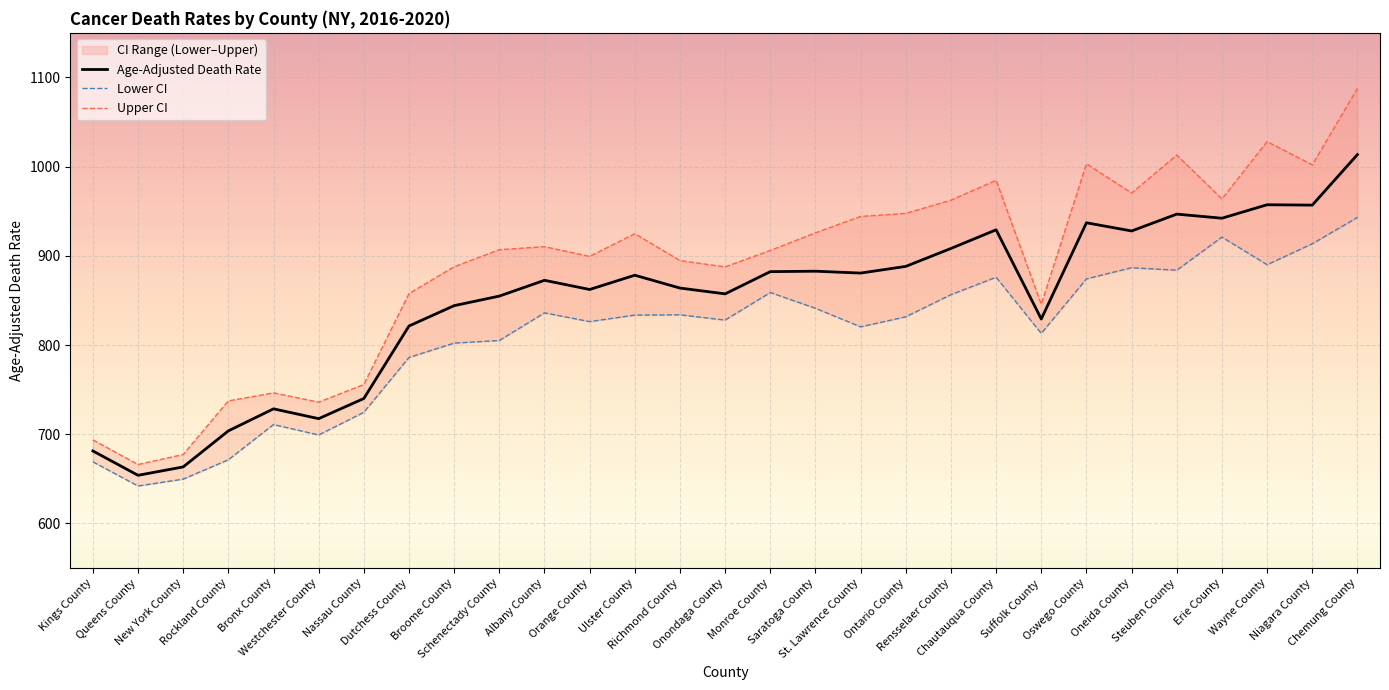

Reading left to right, extract all data points from this chart.

Age-Adjusted Death Rate: 681.3	654.0	663.4	703.8	728.5	717.5	740.1	821.4	844.2	854.9	872.6	862.3	878.3	863.9	857.4	882.3	882.8	880.7	888.2	908.3	929.2	829.2	937.1	927.9	946.8	942.2	957.3	956.9	1013.5
Lower CI: 669.1	642.0	649.7	671.4	710.9	699.2	724.6	786.1	802.2	805.1	836.1	826.3	833.6	833.9	828.0	858.9	841.2	820.4	831.7	856.5	876.0	813.1	874.2	886.7	883.9	921.0	890.1	913.5	943.1
Upper CI: 693.7	666.1	677.3	737.4	746.4	736.0	755.8	857.7	887.8	906.9	910.3	899.4	924.8	894.7	887.6	906.1	925.8	944.2	947.6	962.4	984.7	845.7	1003.2	970.4	1013.0	963.8	1028.1	1002.0	1087.7